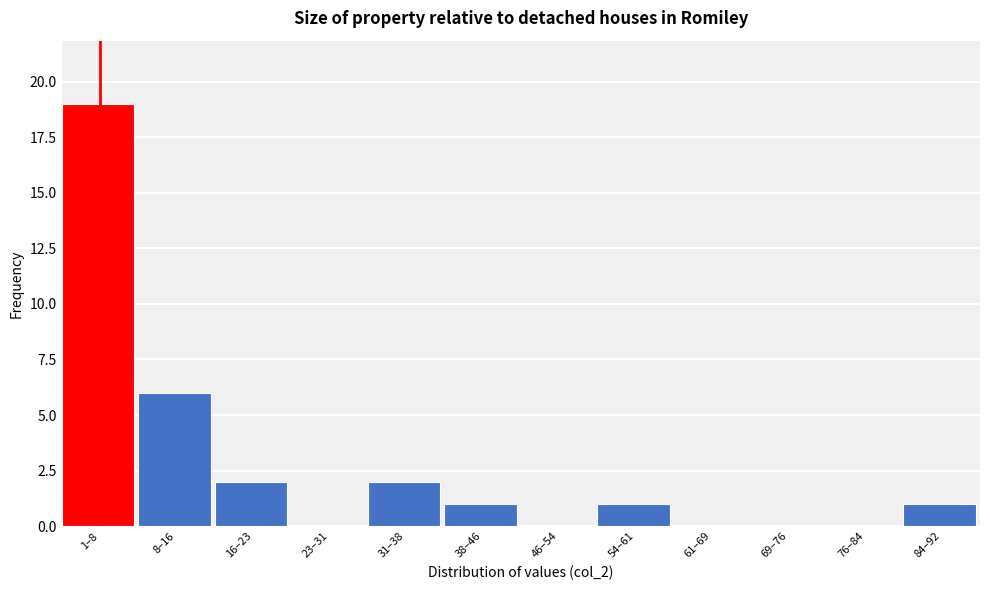

Reading left to right, list all the values displayed in this chart.

1–8=19	8–16=6	16–23=2	23–31=0	31–38=2	38–46=1	46–54=0	54–61=1	61–69=0	69–76=0	76–84=0	84–92=1